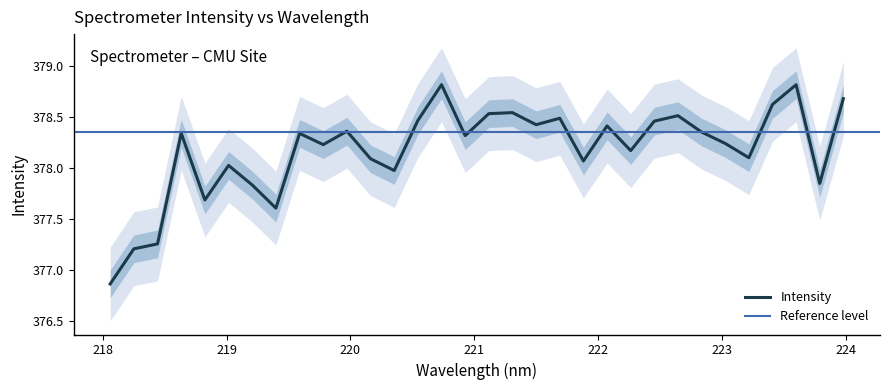

What is the value of the 9th point from the left?

378.3